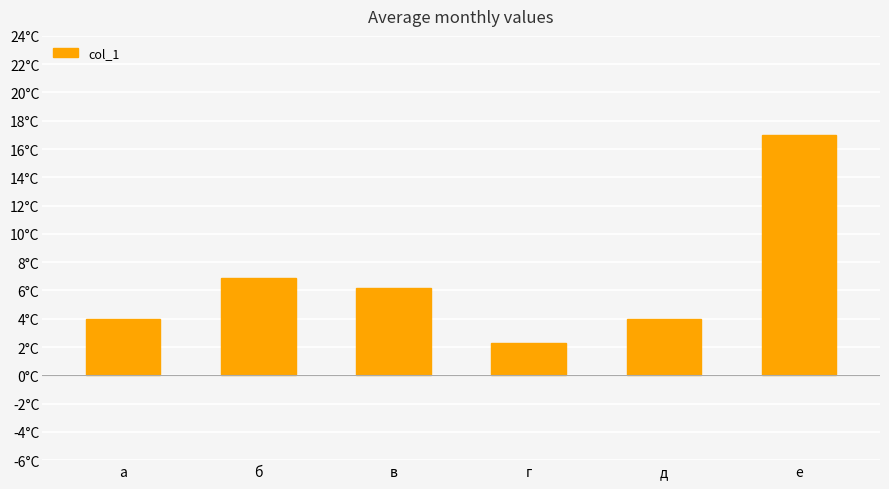

Does the chart contain any negative values?

No